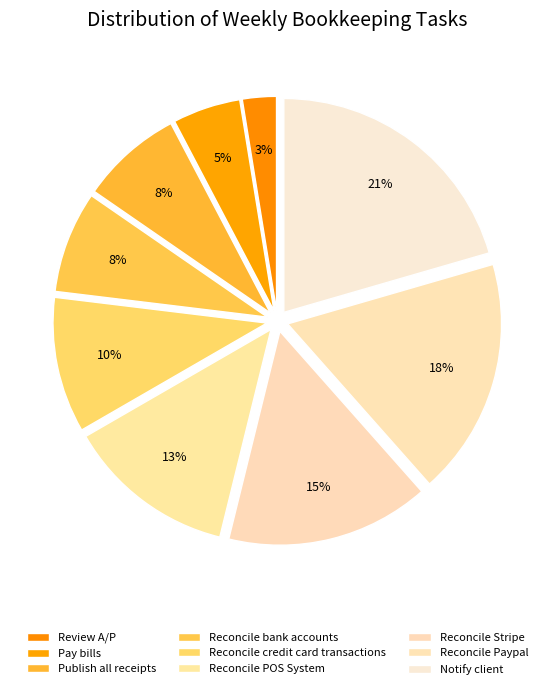

Is Reconcile bank accounts the majority of the pie?

No